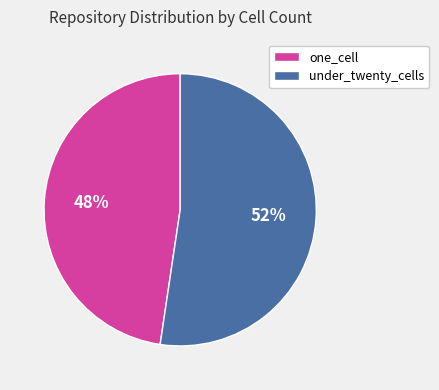

Count the number of slices in the pie.

2